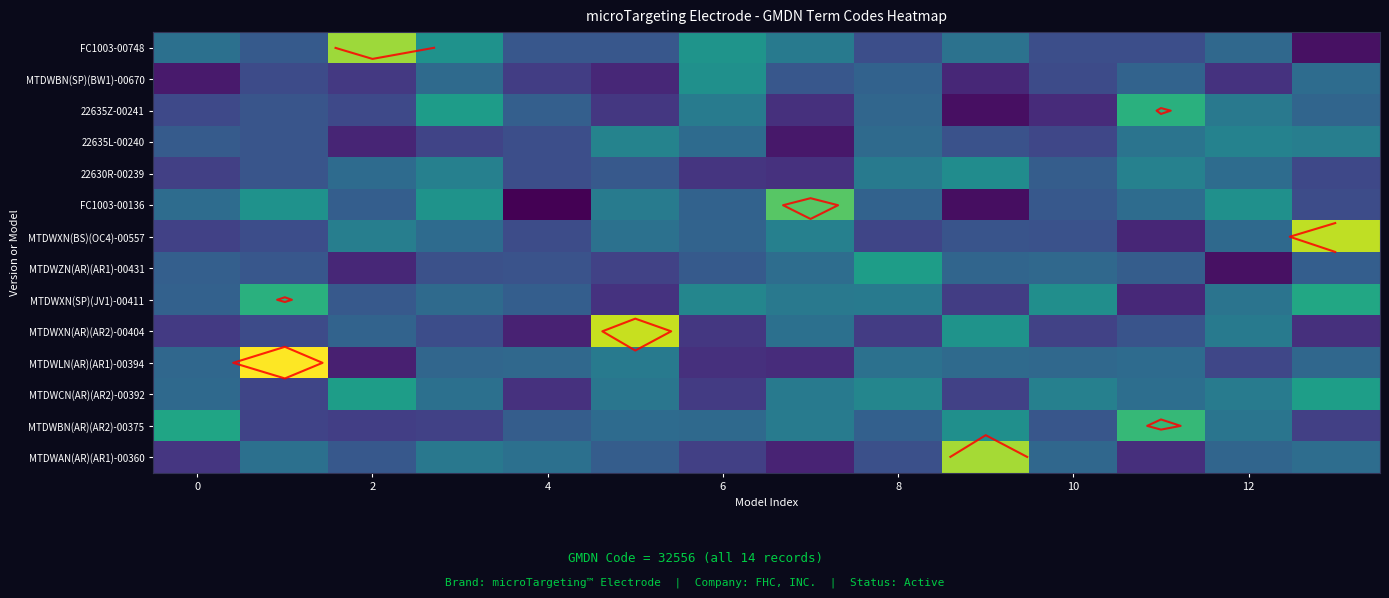

The MTDWXN(AR)(AR2)-00404 series shows 32425.9 at 2. True or false?

True